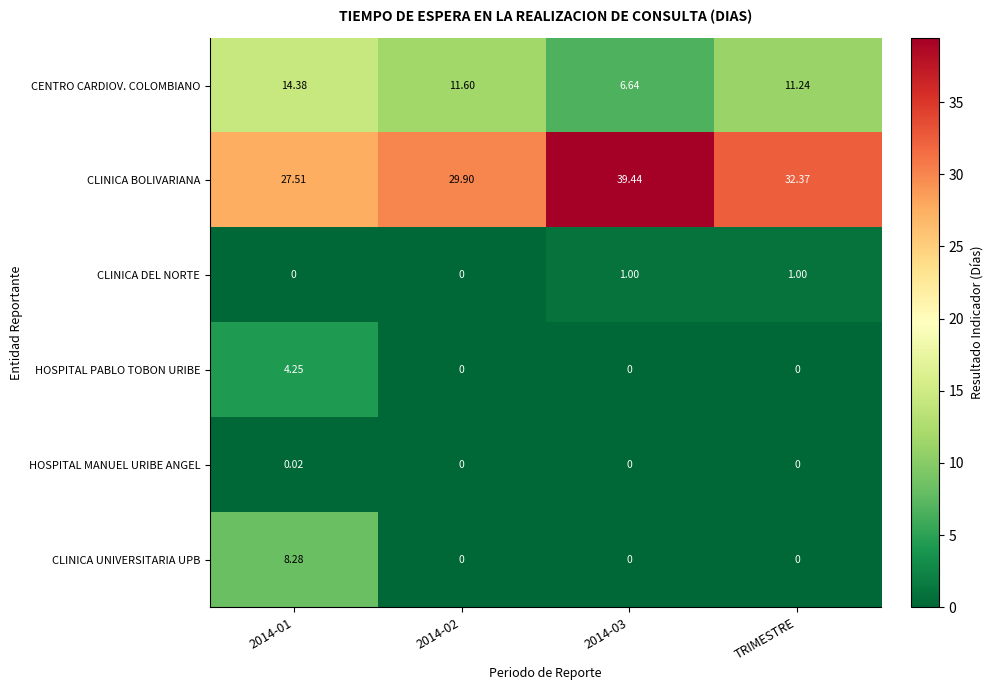

What is the total value across all series at 2014-01?

54.4